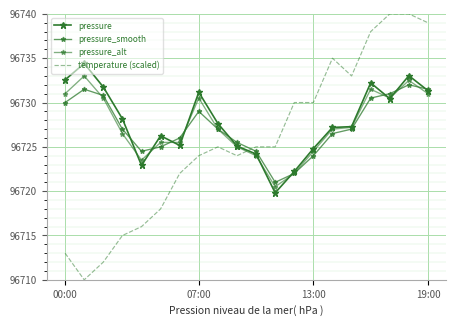

Reading right to left, what are all the values shown in this chart?

pressure: 96731.3	96733.0	96730.4	96732.2	96727.3	96727.2	96724.8	96722.2	96719.8	96724.2	96725.1	96727.6	96731.2	96725.2	96726.2	96722.9	96728.2	96731.8	96734.4	96732.6
pressure_smooth: 96731.5	96732.0	96731.0	96730.5	96727.0	96726.5	96724.0	96722.0	96721.0	96724.5	96725.5	96727.0	96729.0	96726.0	96725.0	96724.5	96727.0	96730.8	96731.5	96730.0
pressure_alt: 96731.0	96732.5	96730.5	96731.5	96727.2	96727.0	96724.5	96722.0	96720.5	96724.0	96725.0	96727.0	96730.5	96725.5	96725.5	96723.5	96726.5	96730.5	96733.0	96731.0
temperature (scaled): 96739.0	96740.0	96740.0	96738.0	96733.0	96735.0	96730.0	96730.0	96725.0	96725.0	96724.0	96725.0	96724.0	96722.0	96718.0	96716.0	96715.0	96712.0	96710.0	96713.0